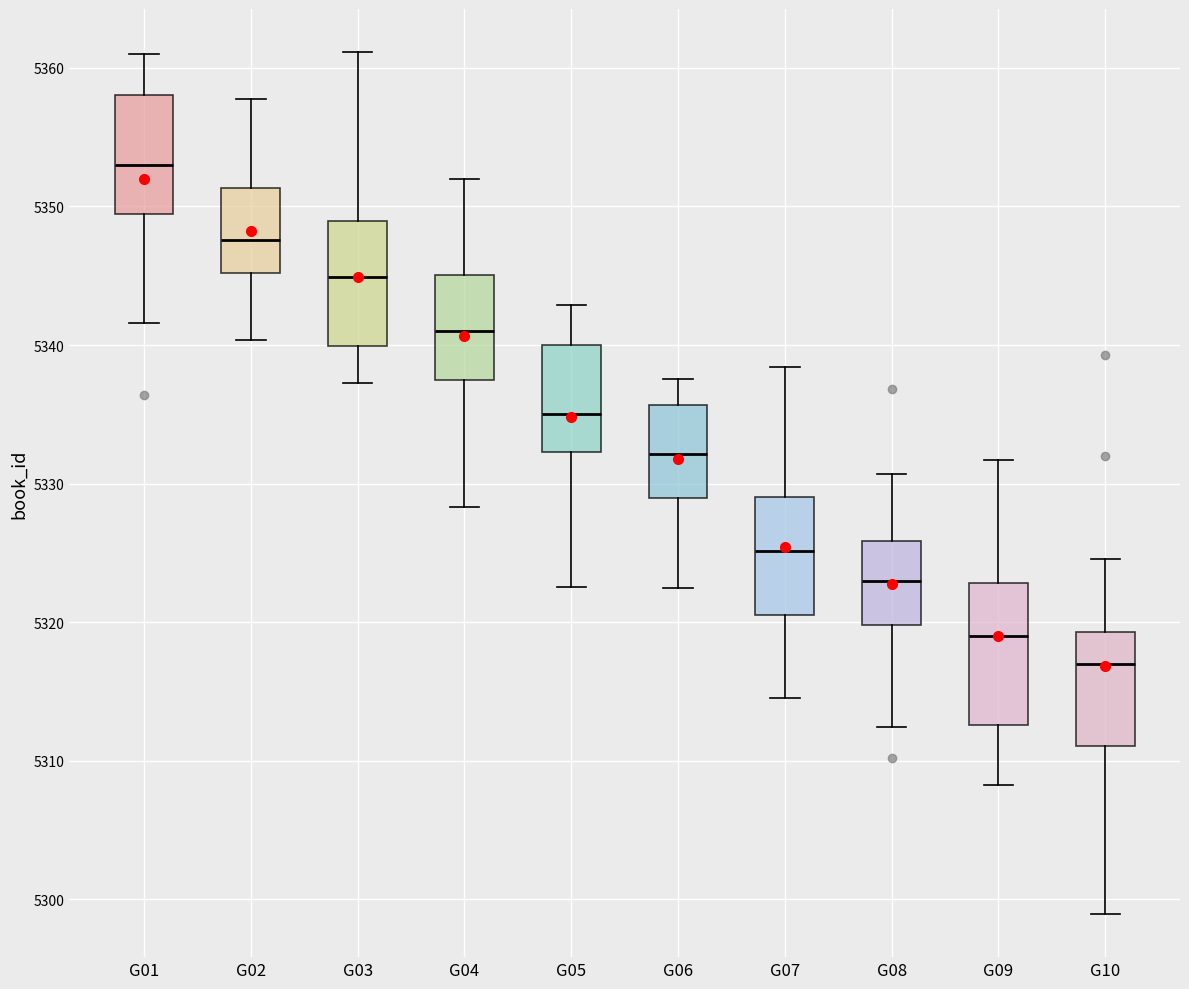

Reading left to right, transcribe this box plot: for each box, give where its median line is, the range the box spans, and where its two whiskers end, as read against the y-axis. The values are not printed on the chart, so give them approximately, as read against the axis.

G01: median 5353, box 5349 to 5358, whiskers 5342 to 5361
G02: median 5348, box 5345 to 5351, whiskers 5340 to 5358
G03: median 5345, box 5340 to 5349, whiskers 5337 to 5361
G04: median 5341, box 5337 to 5345, whiskers 5328 to 5352
G05: median 5335, box 5332 to 5340, whiskers 5323 to 5343
G06: median 5332, box 5329 to 5336, whiskers 5322 to 5338
G07: median 5325, box 5321 to 5329, whiskers 5315 to 5338
G08: median 5323, box 5320 to 5326, whiskers 5312 to 5331
G09: median 5319, box 5313 to 5323, whiskers 5308 to 5332
G10: median 5317, box 5311 to 5319, whiskers 5299 to 5325